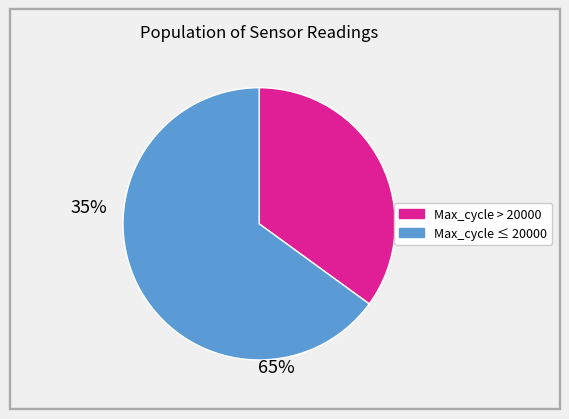

Is there any slice that represents more than half of the pie?

Yes